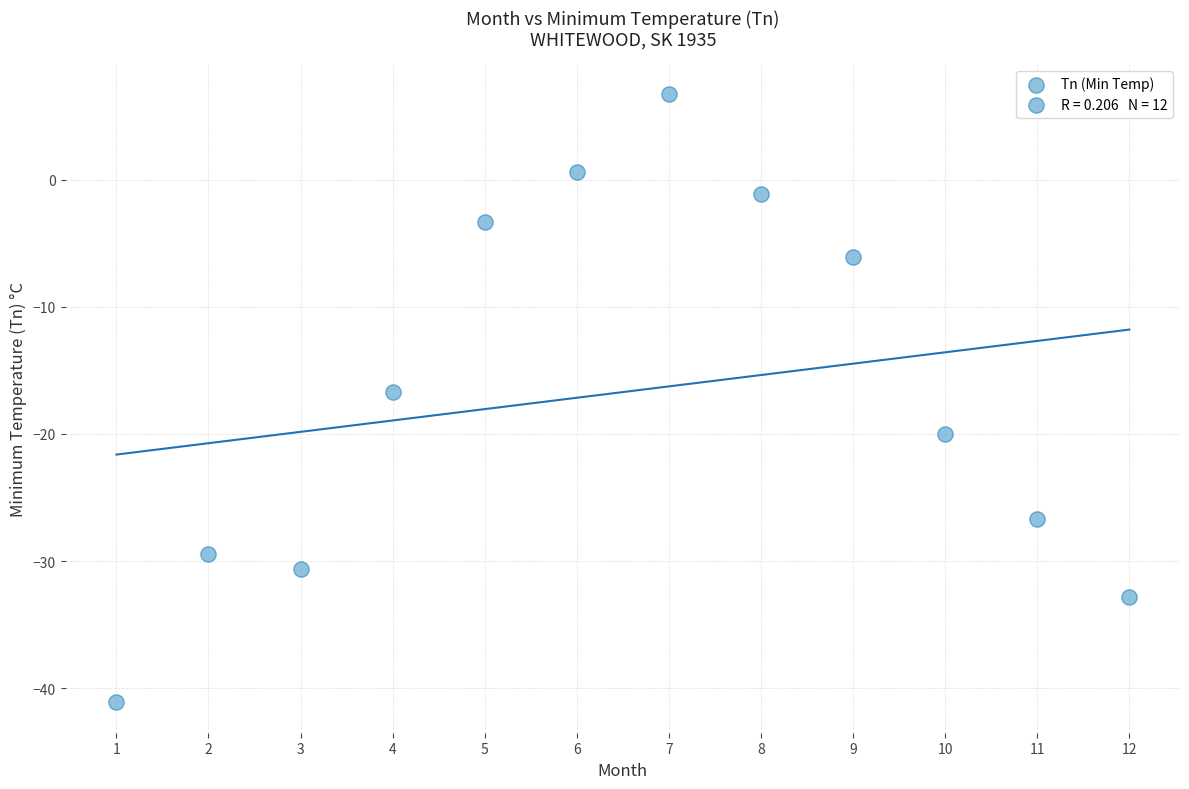

What is the average X value?

6.5